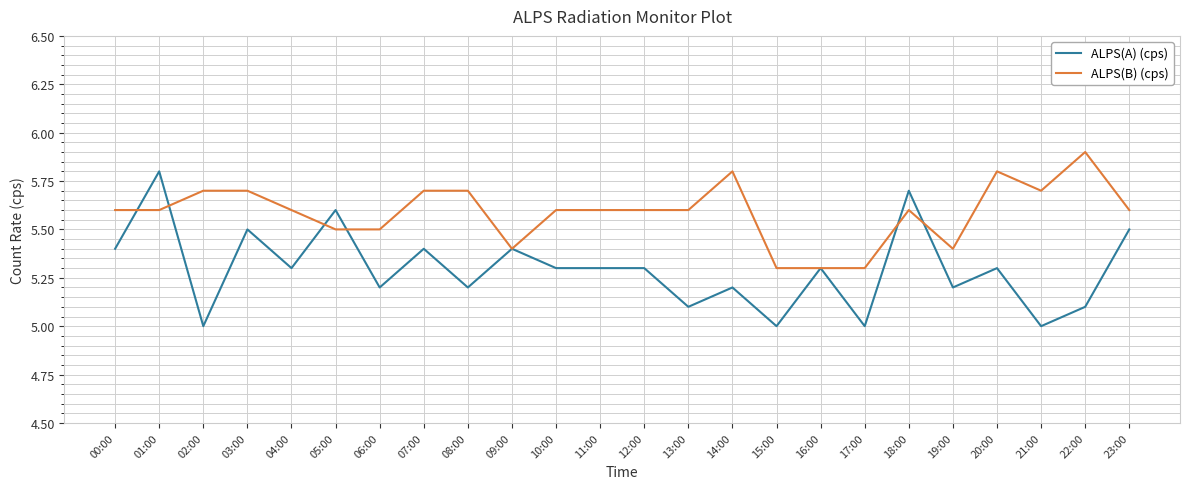

Is the value of ALPS(A) (cps) at 23:00 greater than the value of ALPS(B) (cps) at 17:00?

Yes